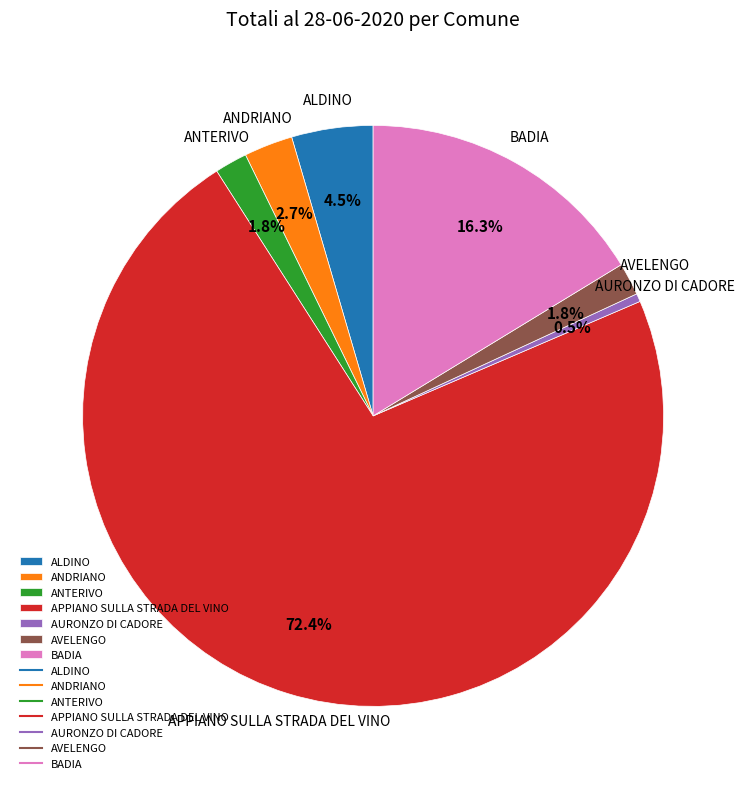

How many segments does this pie chart have?

7